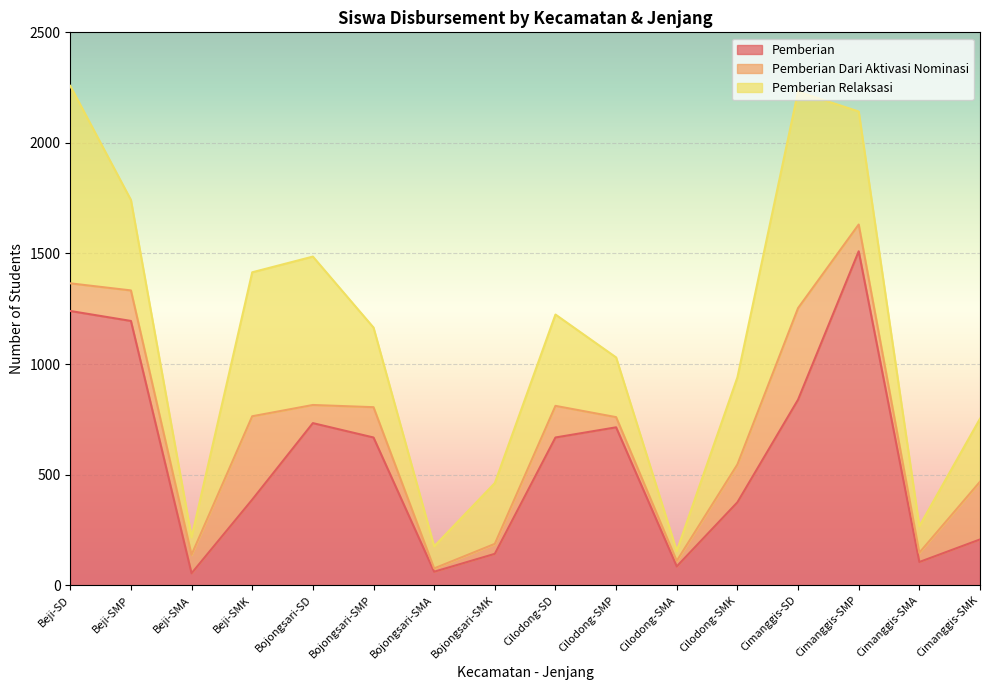

What is the sum of the Pemberian Relaksasi values at Cilodong-SMK and Cimanggis-SD?

1373